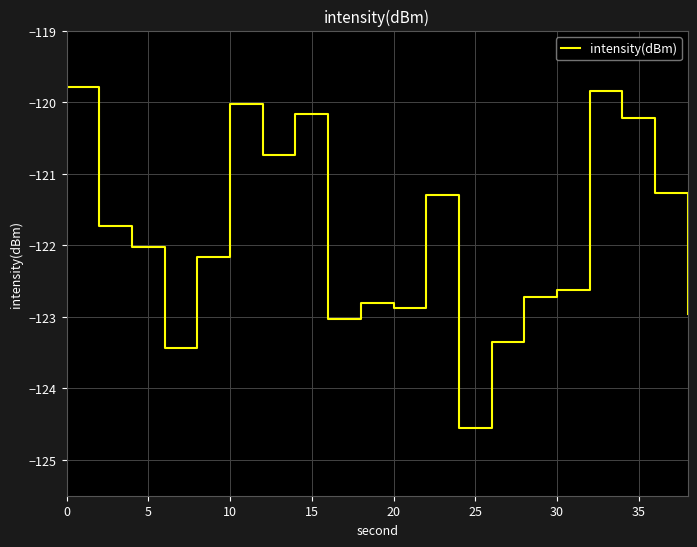

How many lines are shown in the chart?

1